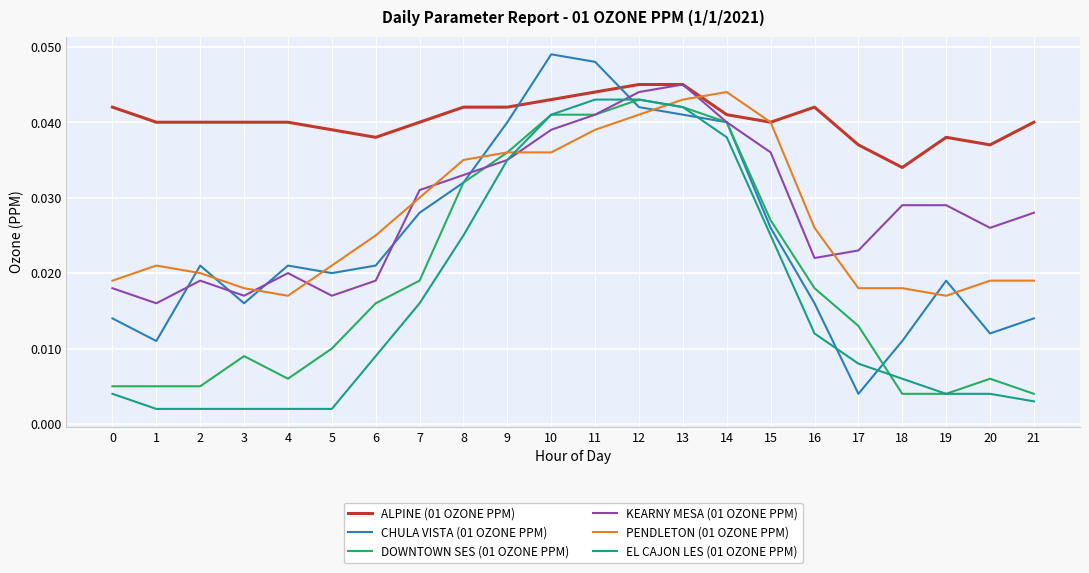

What is the total value across all series at 6?

0.1